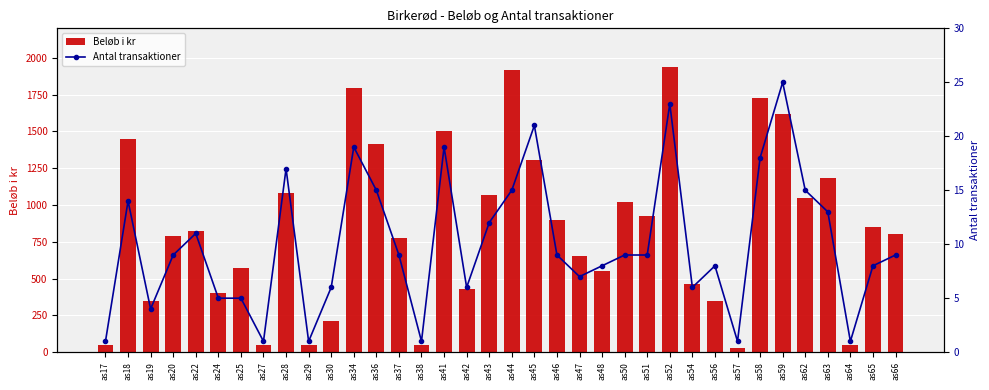

Is the value of Antal transaktioner at as52 greater than the value of Beløb i kr at as63?

No